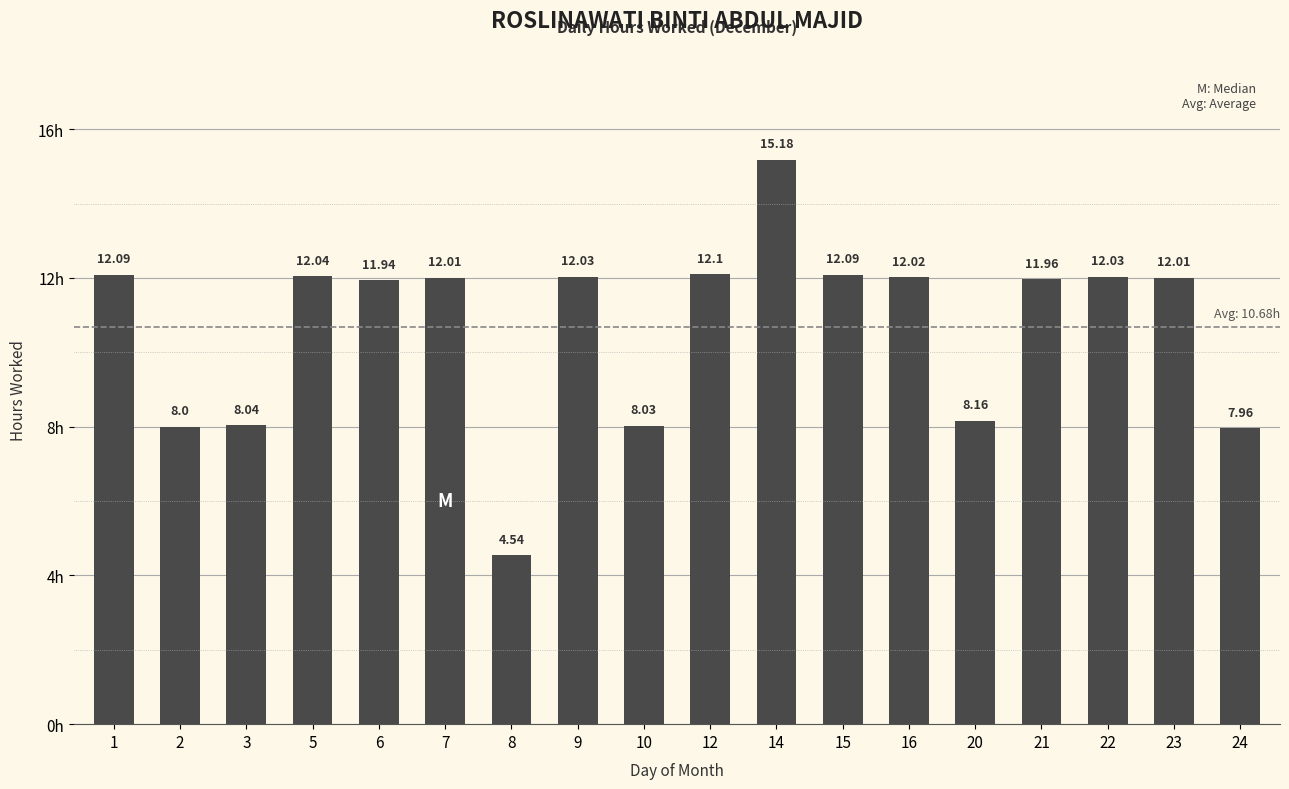

Which label corresponds to the smallest value in the chart?

8